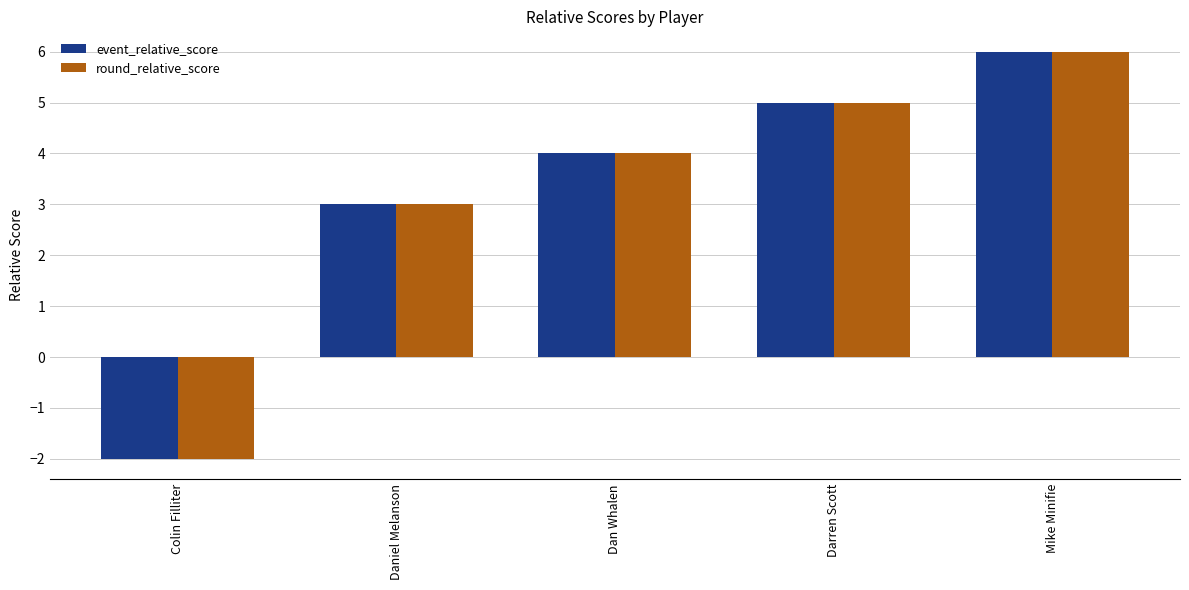

The event_relative_score series shows -4 at Colin Filliter. True or false?

False